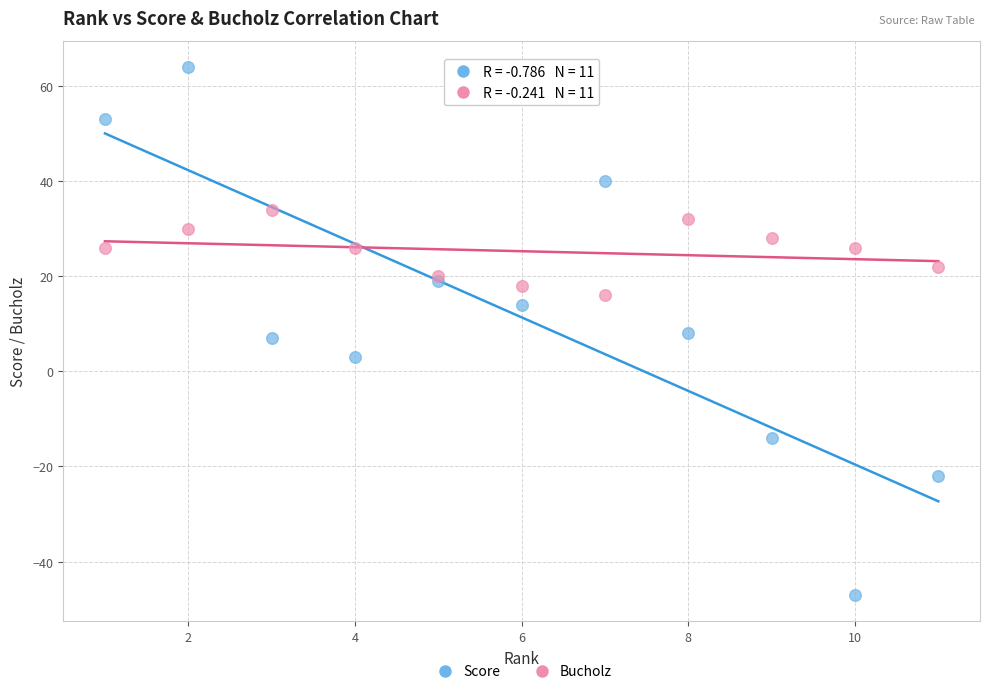

Which series reaches the maximum Y coordinate?

Score